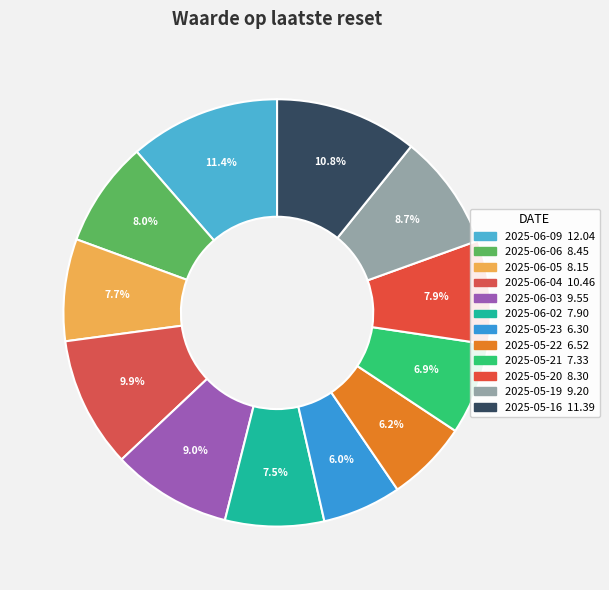

To the nearest percent, what is the combined percentage of 2025-06-06 and 2025-06-09?

19%